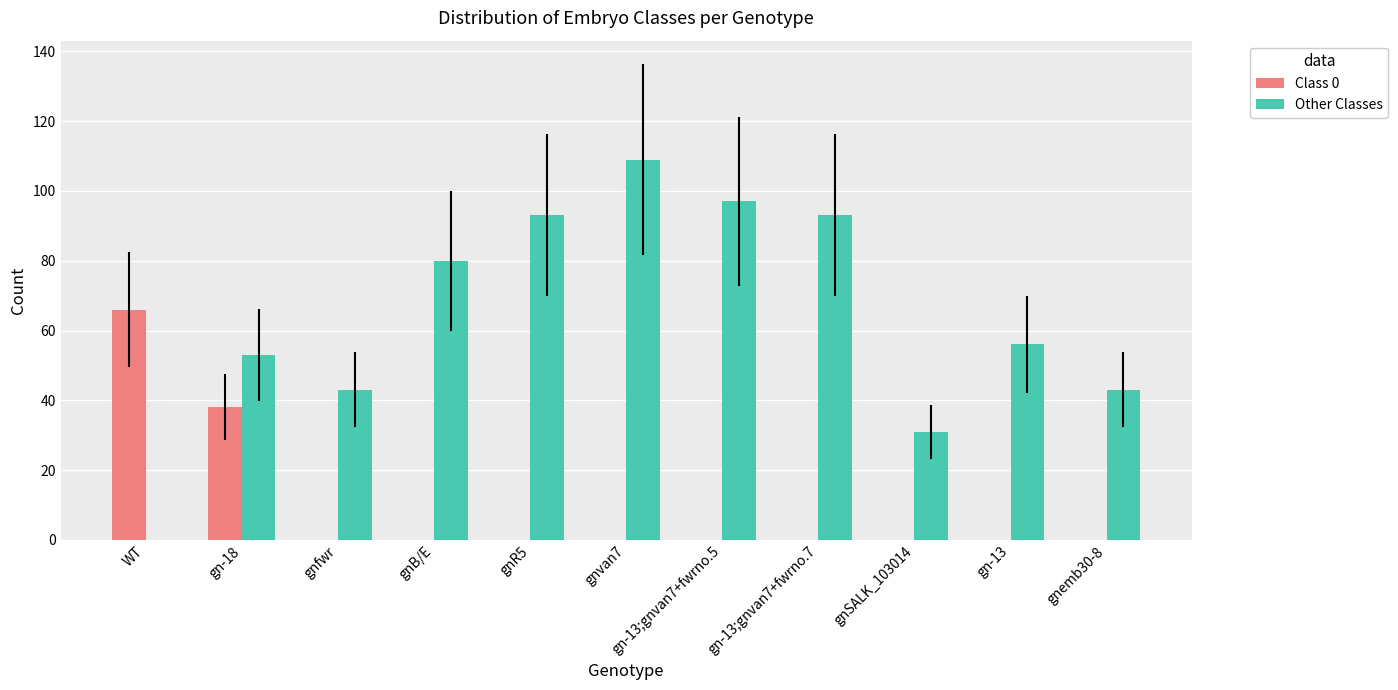

How many groups of bars are there?

11